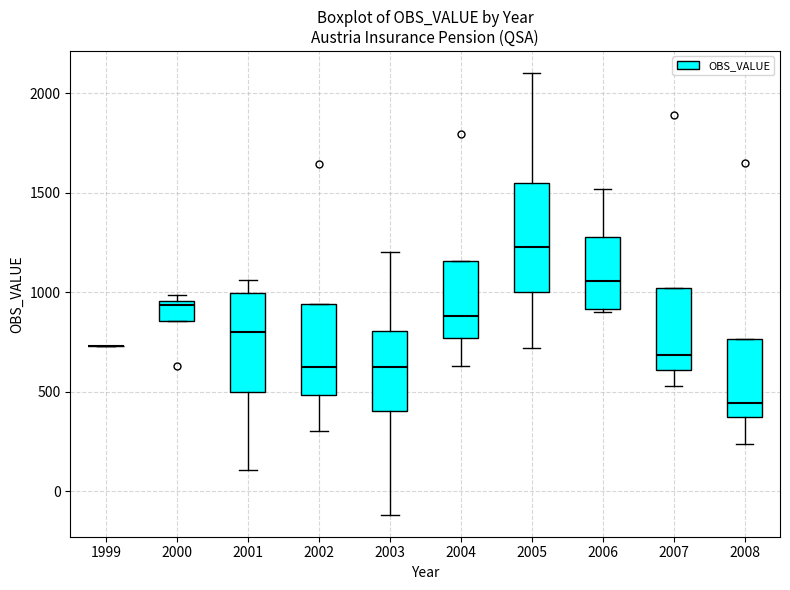

Reading left to right, transcribe this box plot: for each box, give where its median line is, the range the box spans, and where its two whiskers end, as read against the y-axis. The values are not printed on the chart, so give them approximately, as read against the axis.

1999: box collapsed to a line at 750, whiskers 750 to 750
2000: median 950 (just below the box's upper edge), box 850 to 950, whiskers 850 to 1000
2001: median 800, box 500 to 1000, whiskers 100 to 1050
2002: median 600, box 500 to 950, whiskers 300 to 950
2003: median 650, box 400 to 800, whiskers -100 to 1200
2004: median 900, box 750 to 1150, whiskers 650 to 1150
2005: median 1250, box 1000 to 1550, whiskers 700 to 2100
2006: median 1050, box 900 to 1300, whiskers 900 to 1500
2007: median 700, box 600 to 1000, whiskers 550 to 1000
2008: median 450, box 350 to 750, whiskers 250 to 750